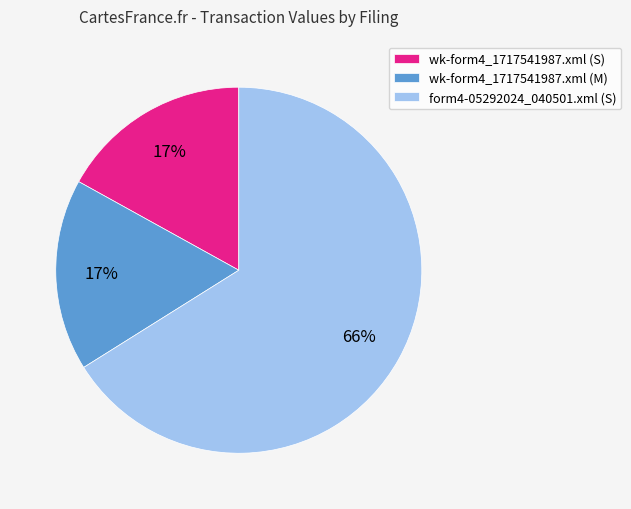

Is form4-05292024_040501.xml (S) the majority of the pie?

Yes